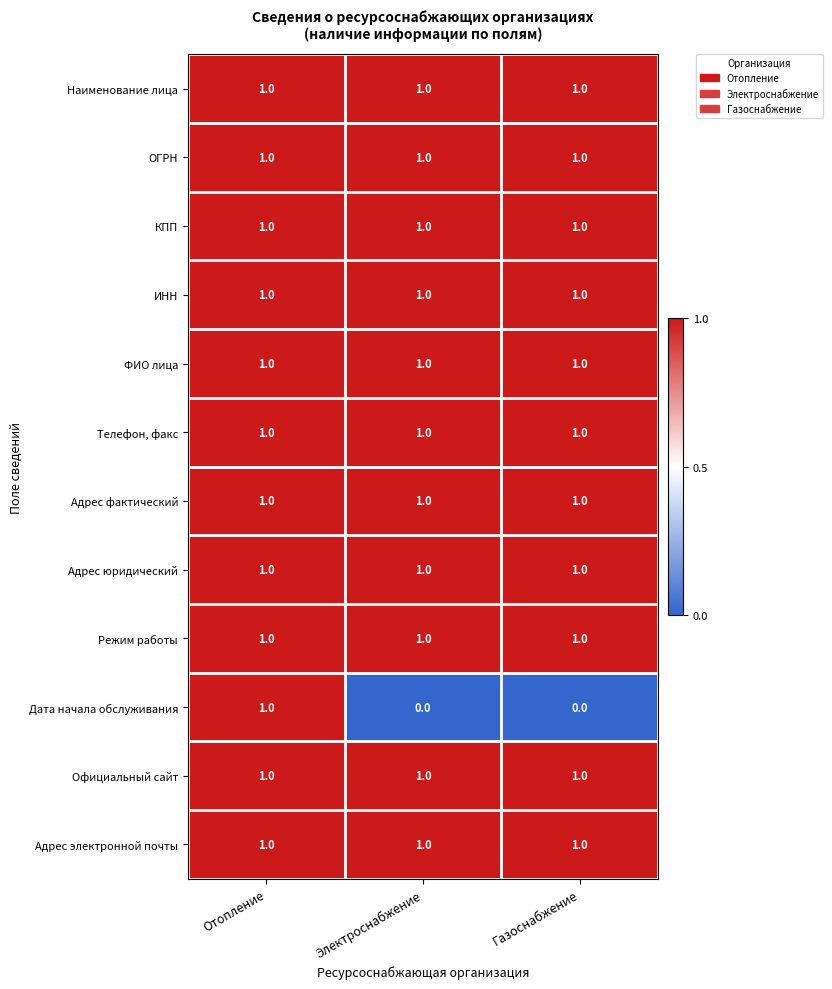

Is it true that Режим работы equals 1 at Отопление?

True